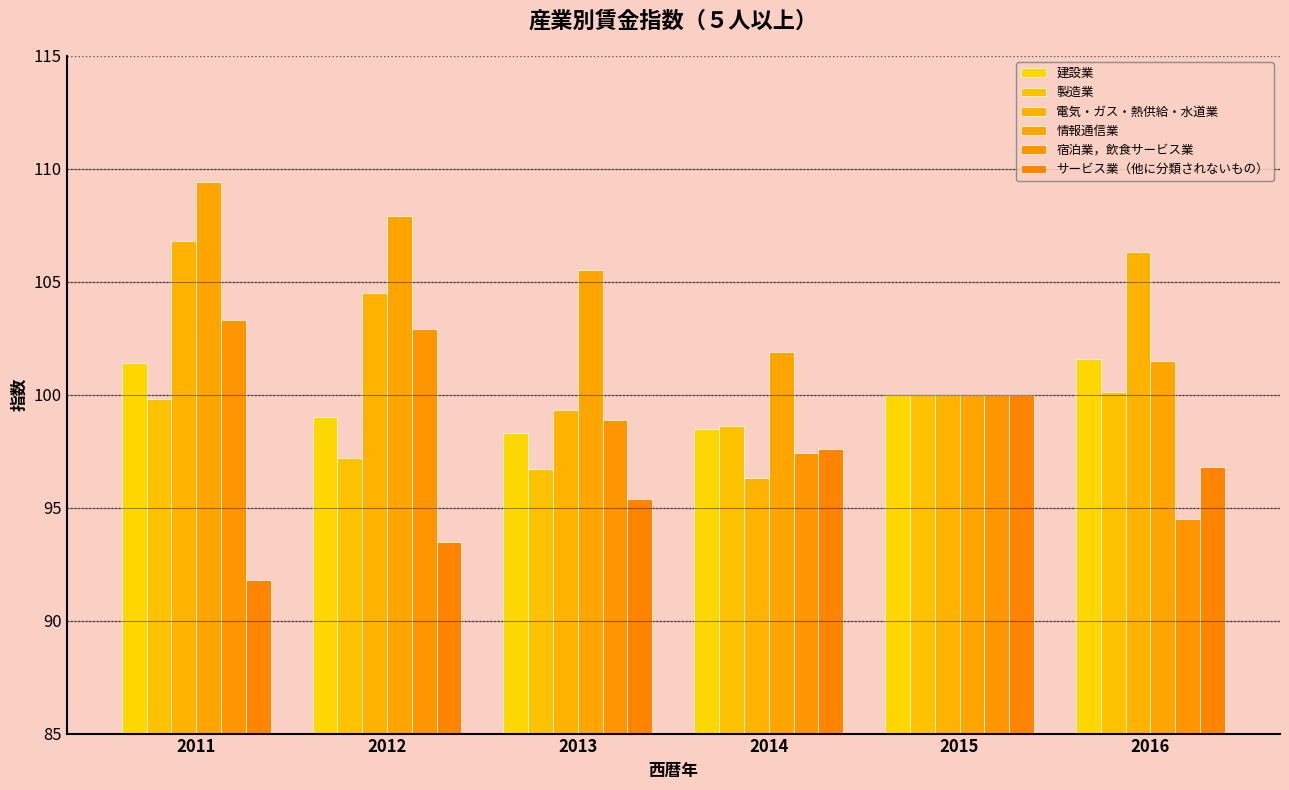

Reading left to right, extract all data points from this chart.

建設業: 2011=101.4	2012=99.0	2013=98.3	2014=98.5	2015=100.0	2016=101.6
製造業: 2011=99.8	2012=97.2	2013=96.7	2014=98.6	2015=100.0	2016=100.1
電気・ガス・熱供給・水道業: 2011=106.8	2012=104.5	2013=99.3	2014=96.3	2015=100.0	2016=106.3
情報通信業: 2011=109.4	2012=107.9	2013=105.5	2014=101.9	2015=100.0	2016=101.5
宿泊業，飲食サービス業: 2011=103.3	2012=102.9	2013=98.9	2014=97.4	2015=100.0	2016=94.5
サービス業（他に分類されないもの）: 2011=91.8	2012=93.5	2013=95.4	2014=97.6	2015=100.0	2016=96.8